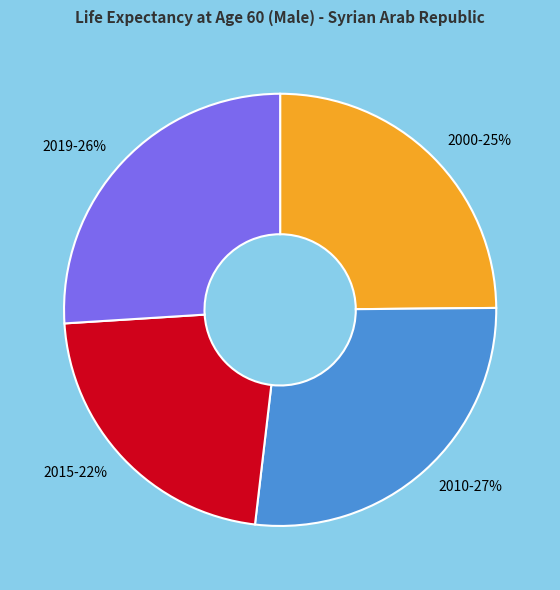

Between 2000 and 2015, which is larger?

2000